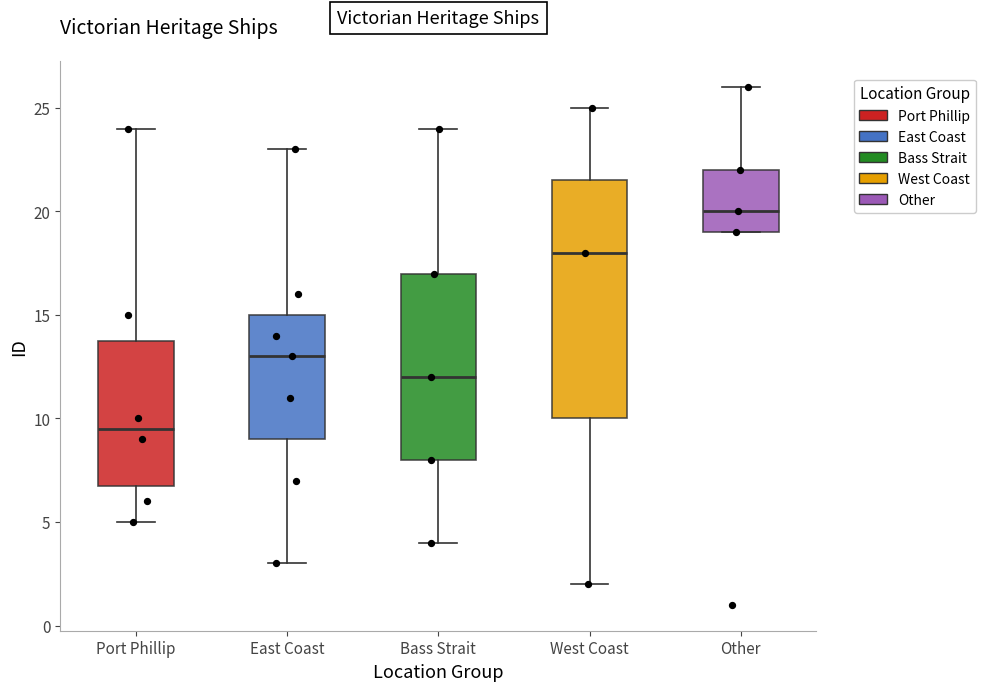

Where does the median line of the box for West Coast sit on the y-axis? The values are not printed on the chart, so give them approximately, as read against the axis.

18.0